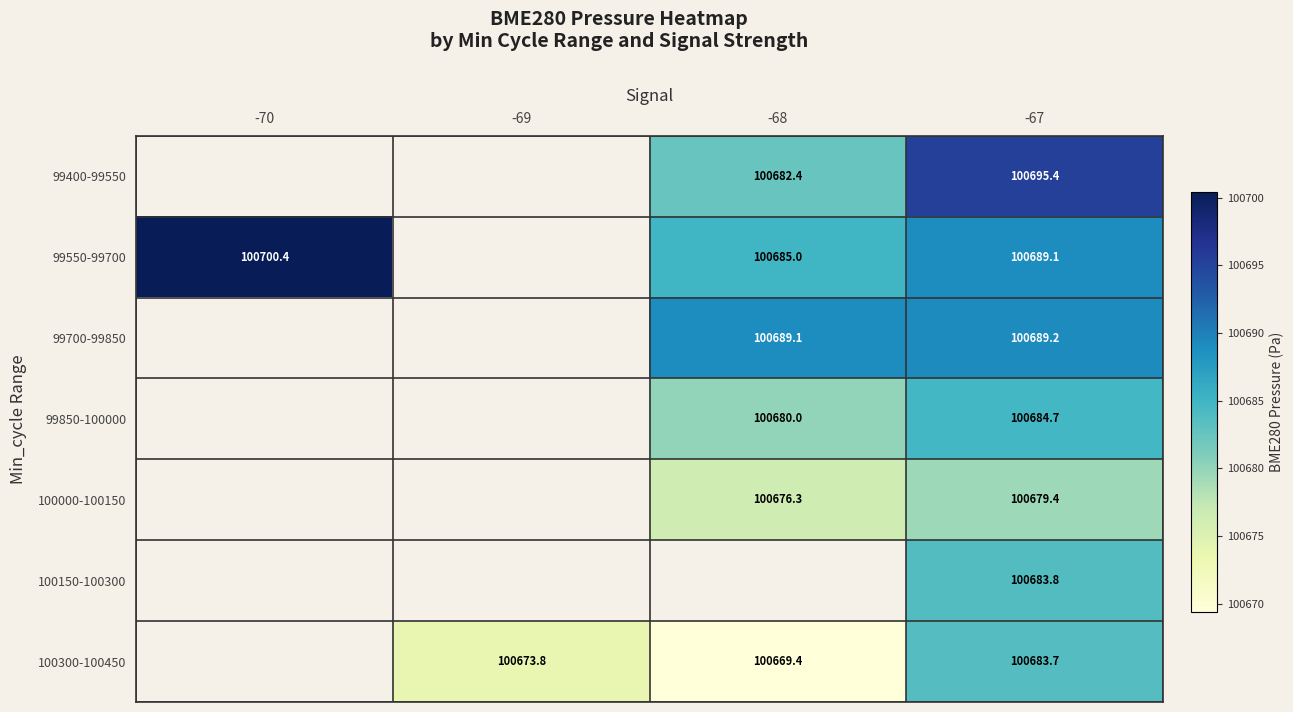

Is the value of 100300-100450 at -69 greater than the value of 99400-99550 at -67?

No